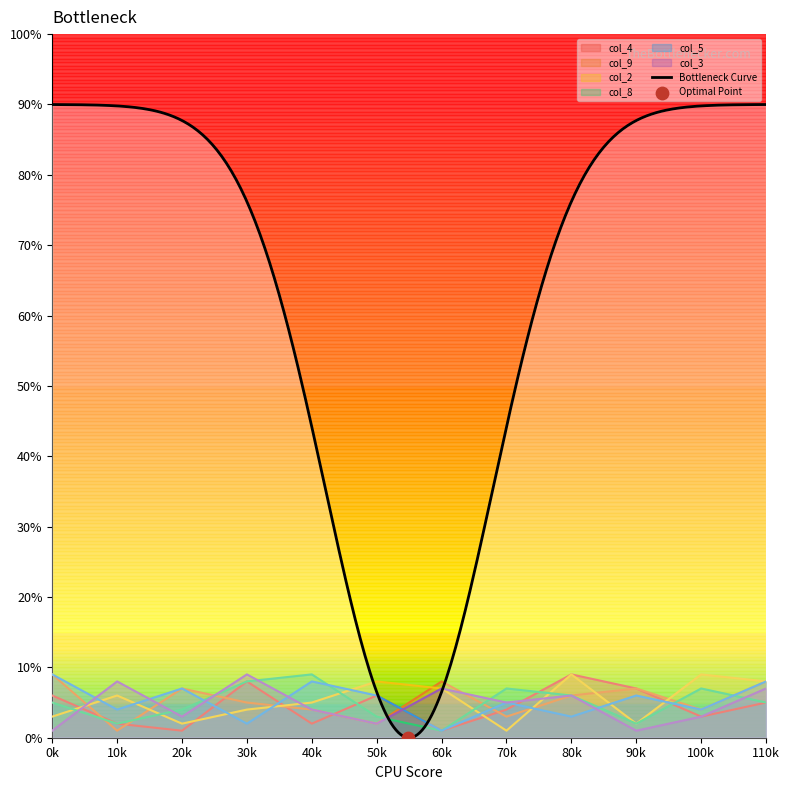

What are all the series names shown in the legend?

col_4, col_9, col_2, col_8, col_5, col_3